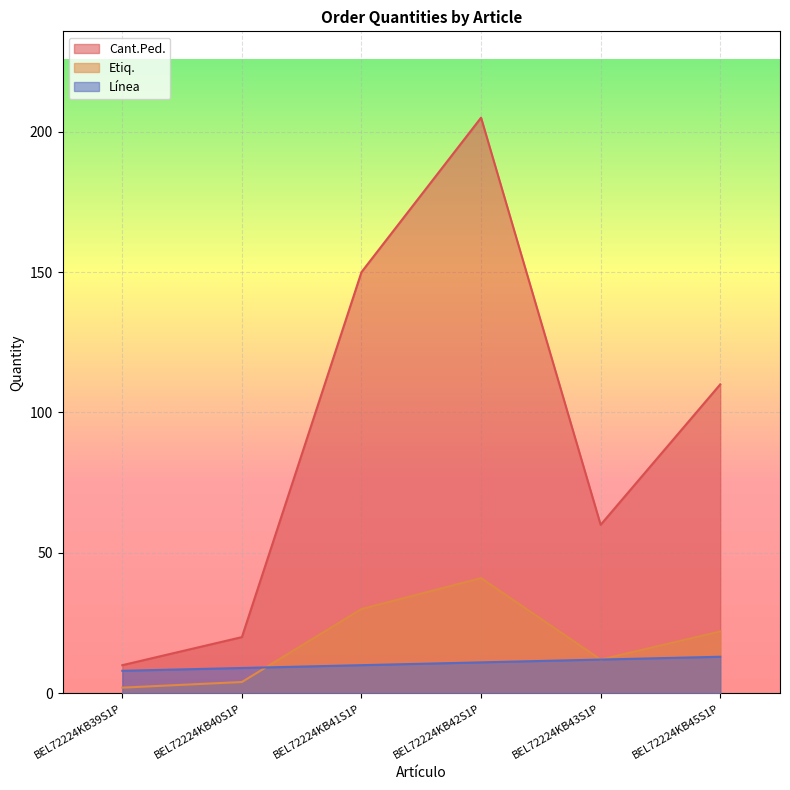

Which category has the highest value in the Cant.Ped. series?

BEL72224KB42S1P